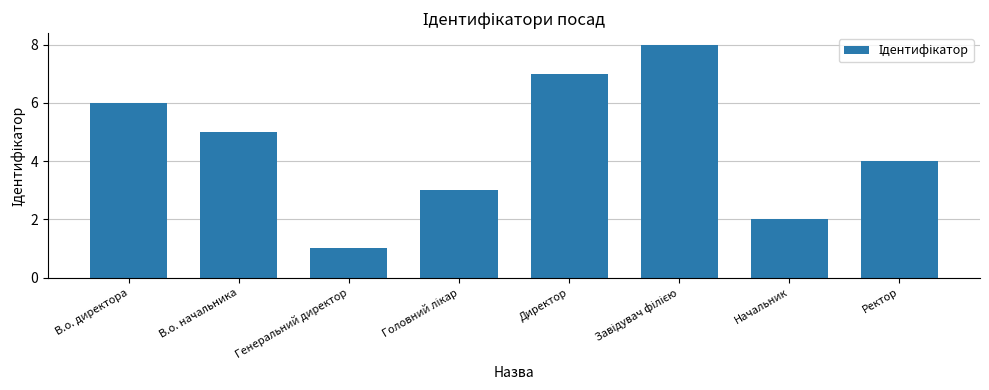

What is the change in value from Генеральний директор to Ректор?

+3